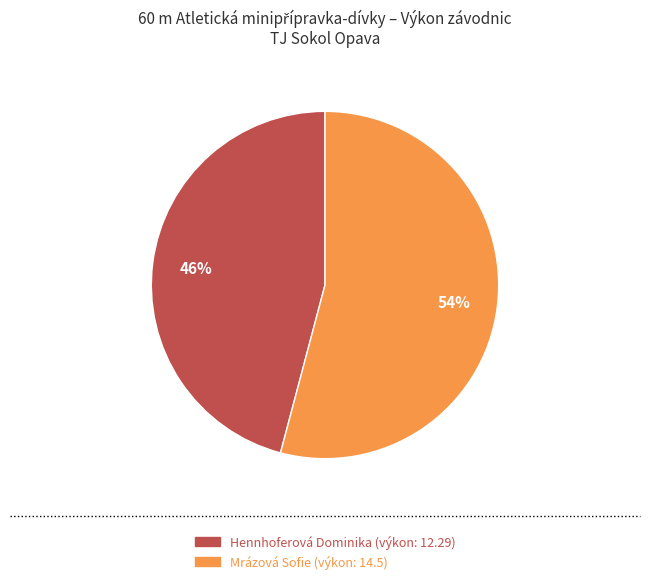

Which category has the biggest portion of the pie?

Mrázová Sofie